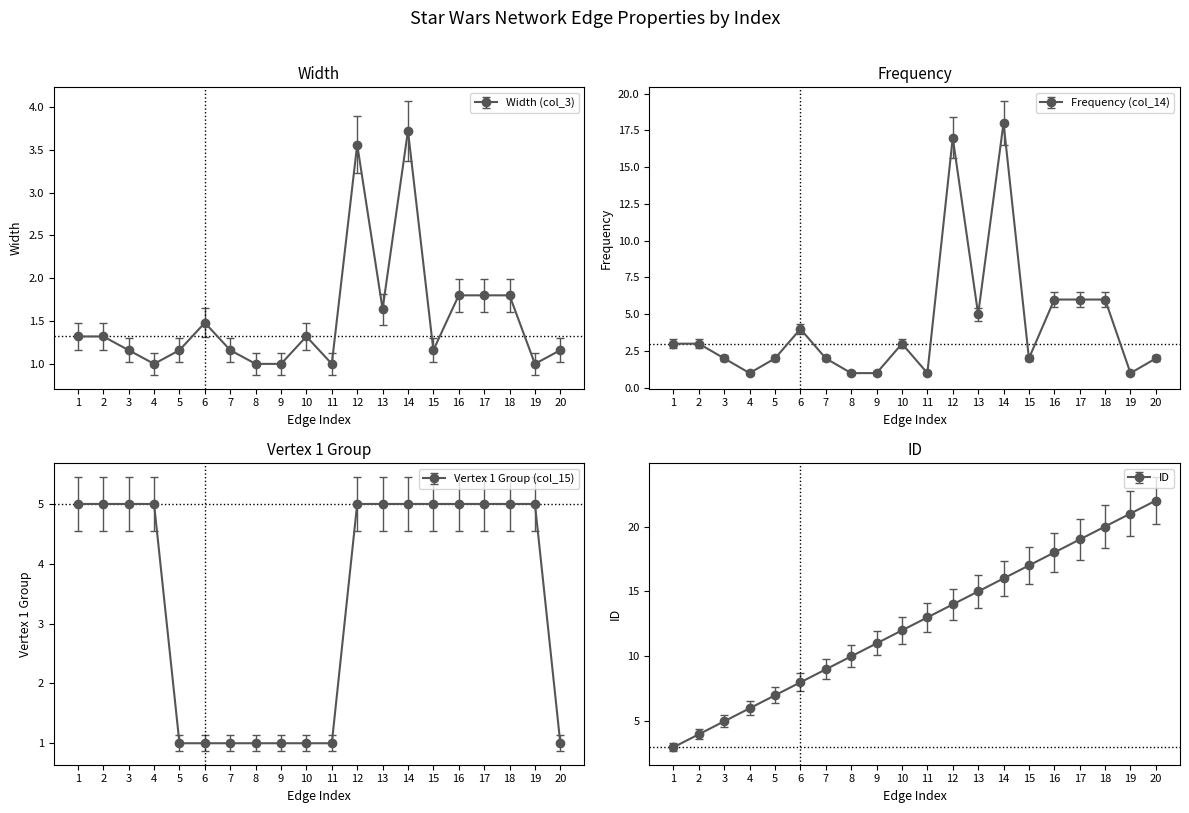

What is the value of the Width (col_3) point at the 14th from the left?

3.7